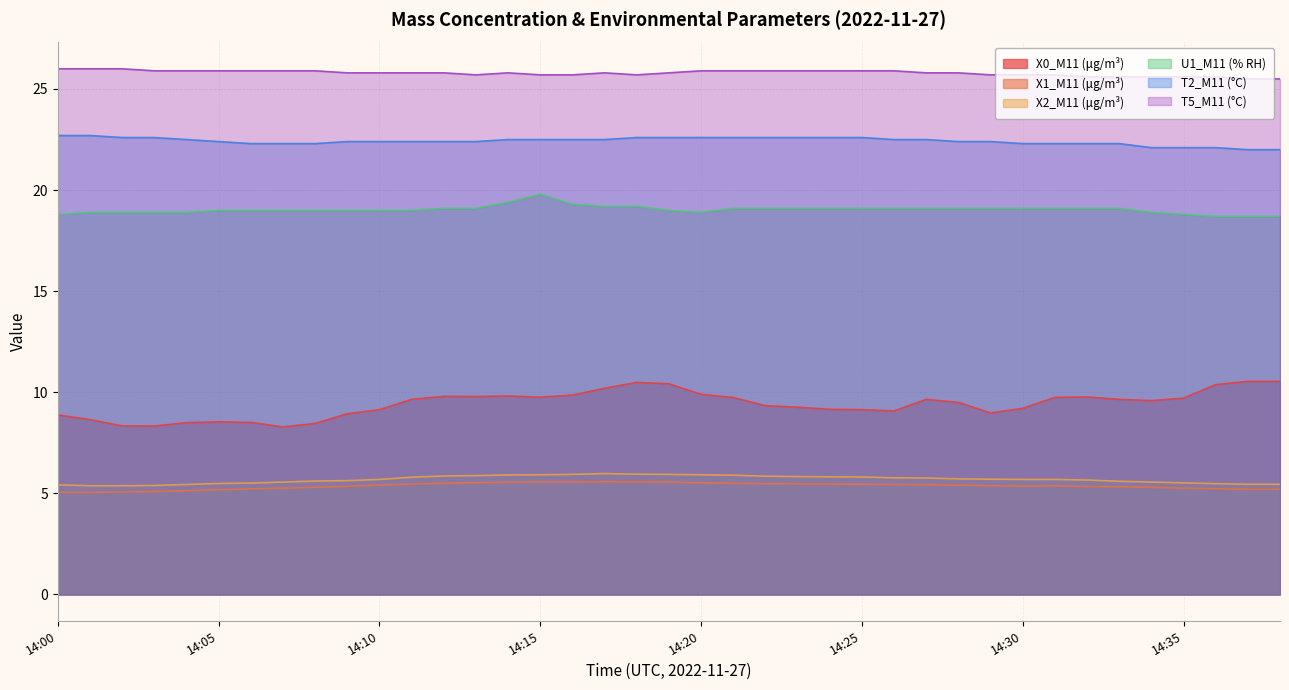

Between 14:06 and 14:19, which series saw the biggest shift?

X0_M11 (μg/m³)